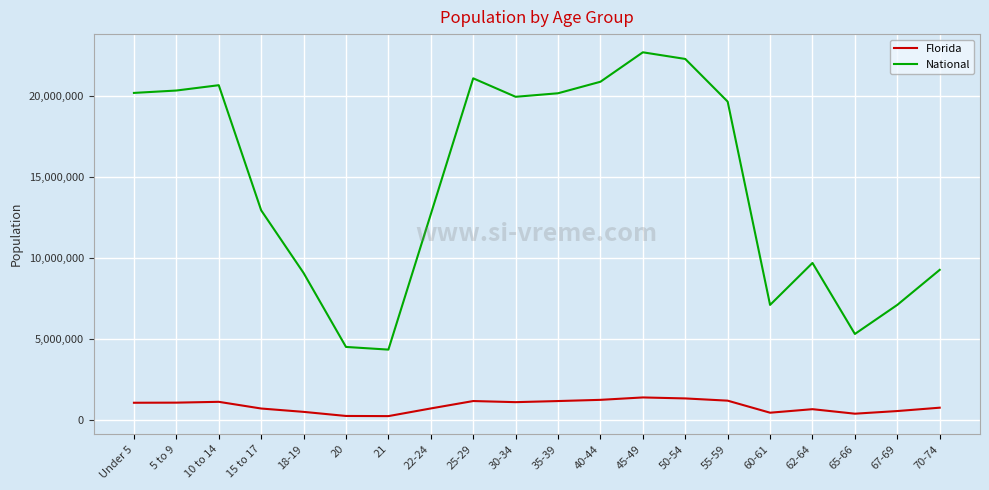

Which series changed the most between 40-44 and 65-66?

National